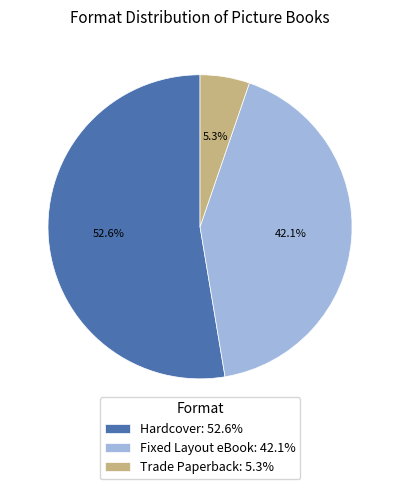

What is the ratio of the value at Hardcover to the value at Fixed Layout eBook?

1.2